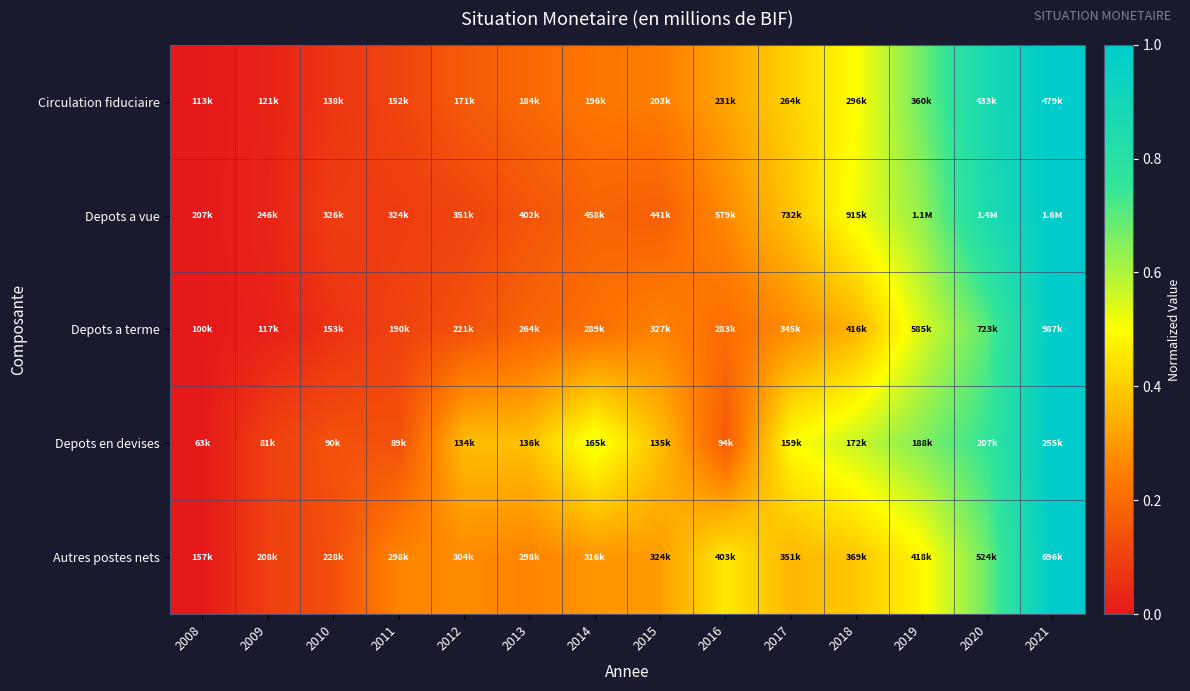

What is the difference between the highest and lowest values at 2019?

0.2